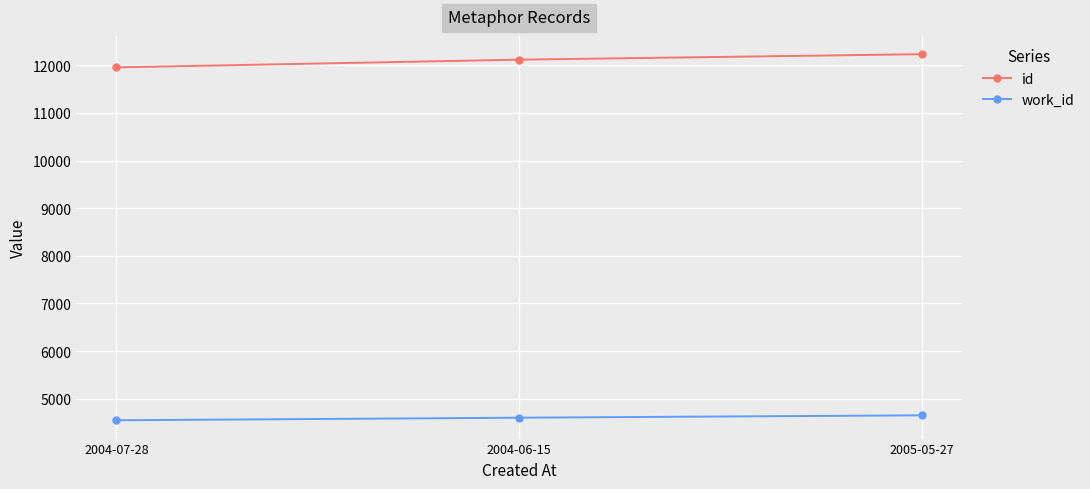

Is this an area chart (filled region under the line)?

No